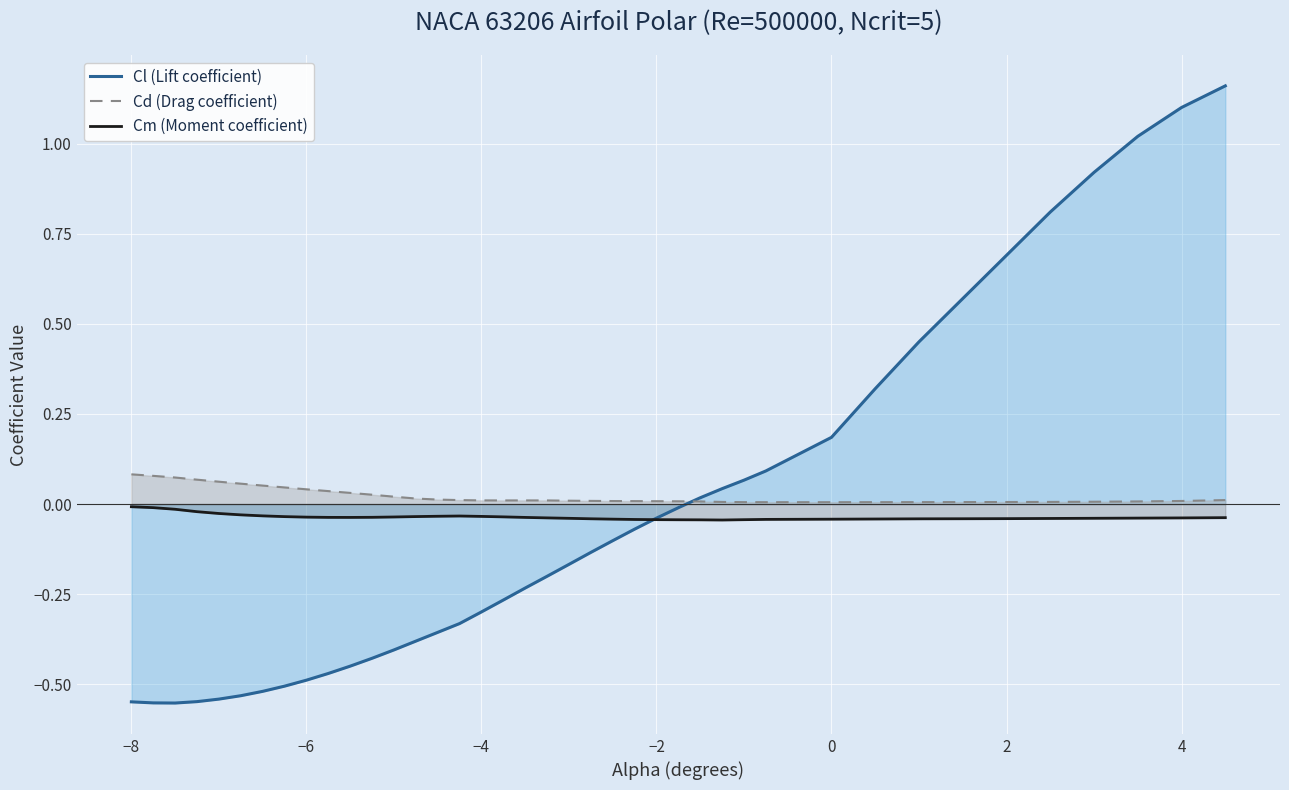

At how many categories does at least one series exceed 0?

40